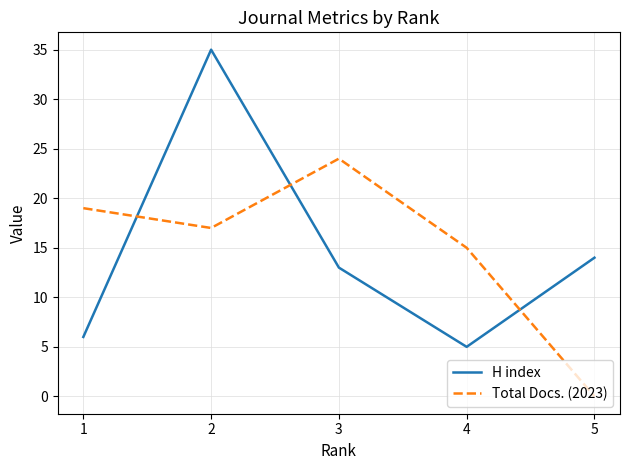

Where does the H index series first go above 13?

2